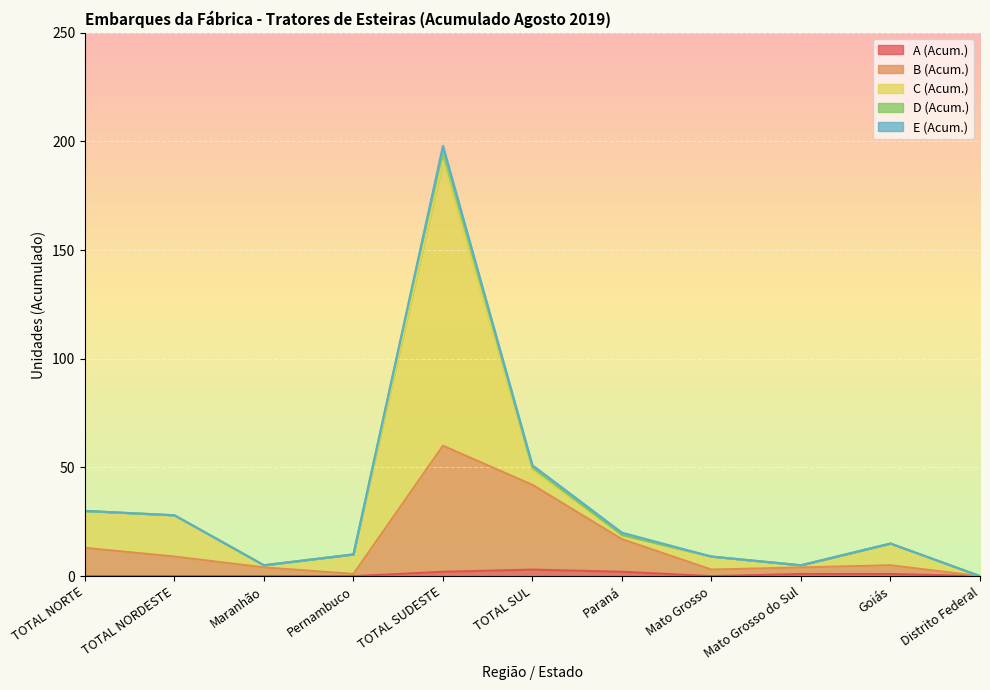

True or false: B (Acum.) has a value of 9 at TOTAL NORDESTE.

True